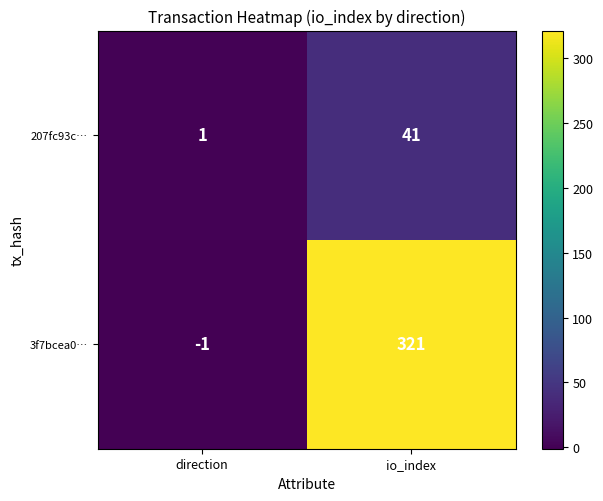

Reading right to left, extract all data points from this chart.

207fc93c…: io_index=41	direction=1
3f7bcea0…: io_index=321	direction=-1